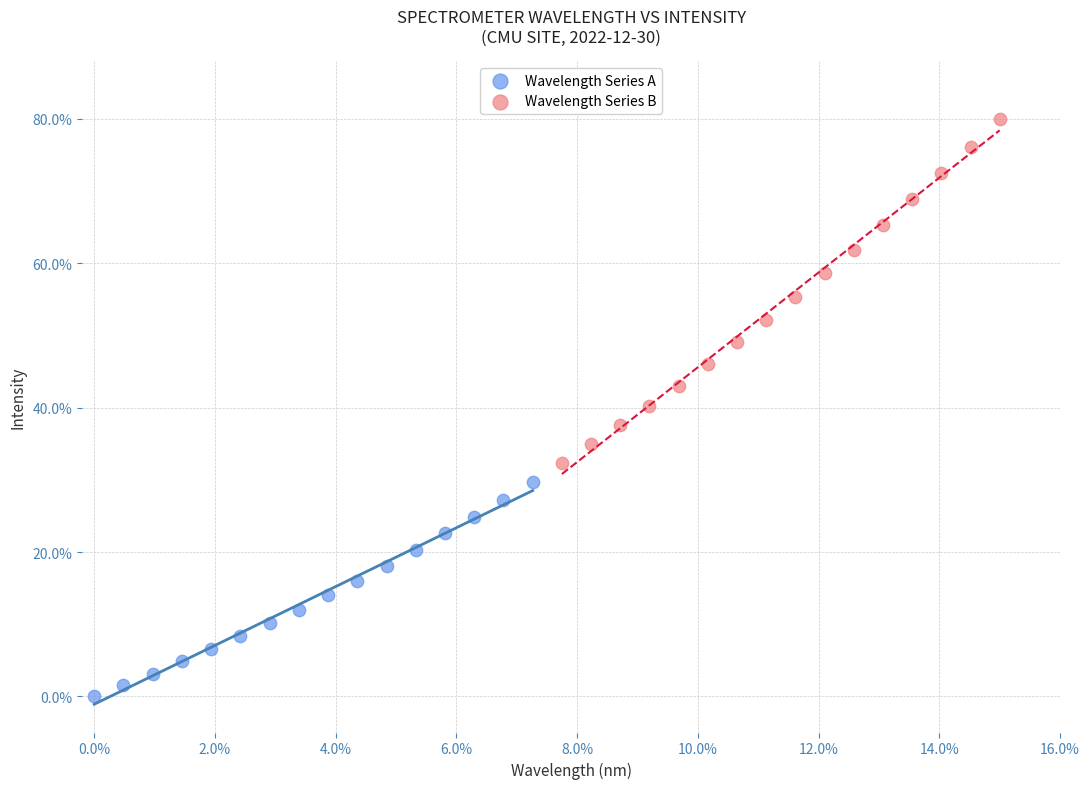

Which series contains the highest Y value?

Wavelength Series B